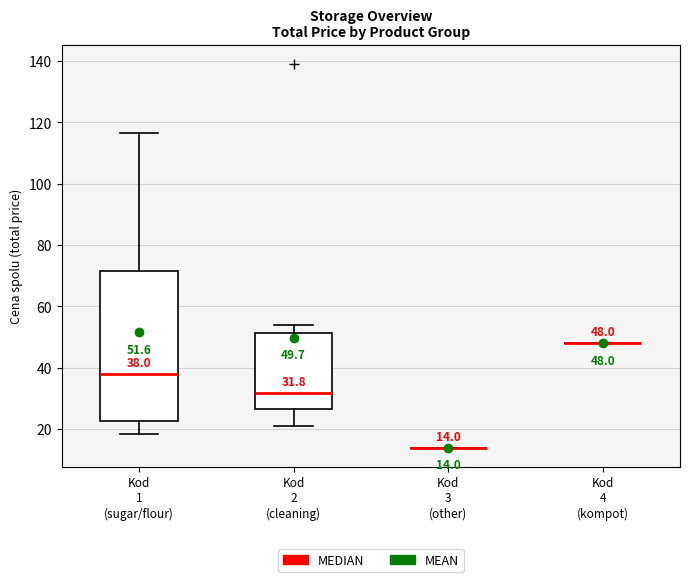

Comparing the boxes themselves (not the whiskers), which one is the tallest?

Kod 1 (sugar/flour)